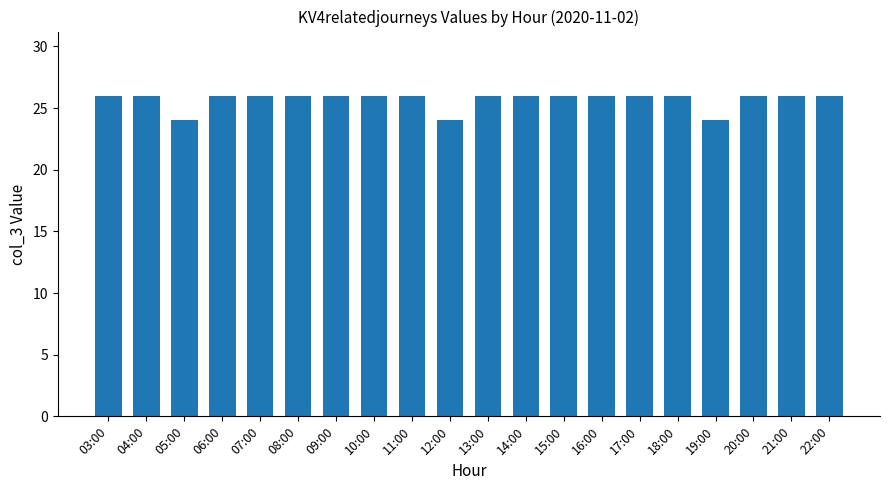

What value does the data have at 18:00?

26